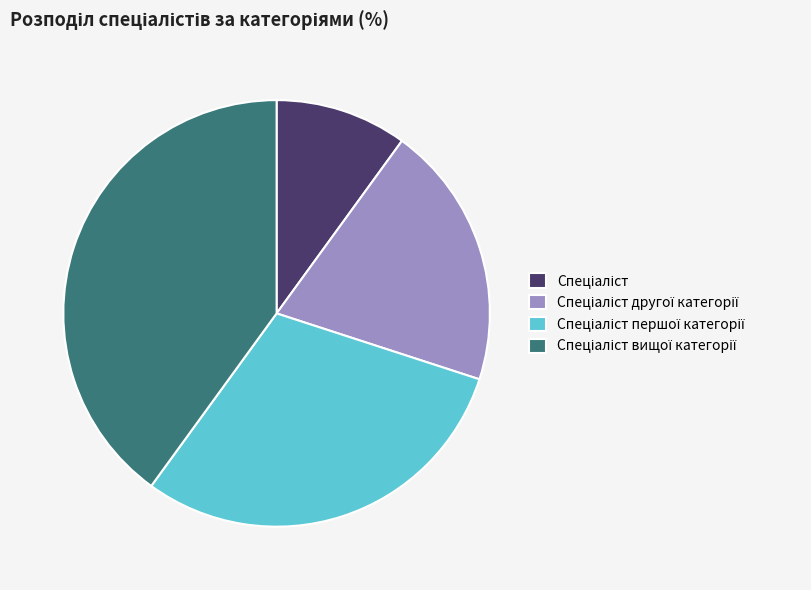

Is there a majority slice in this chart?

No